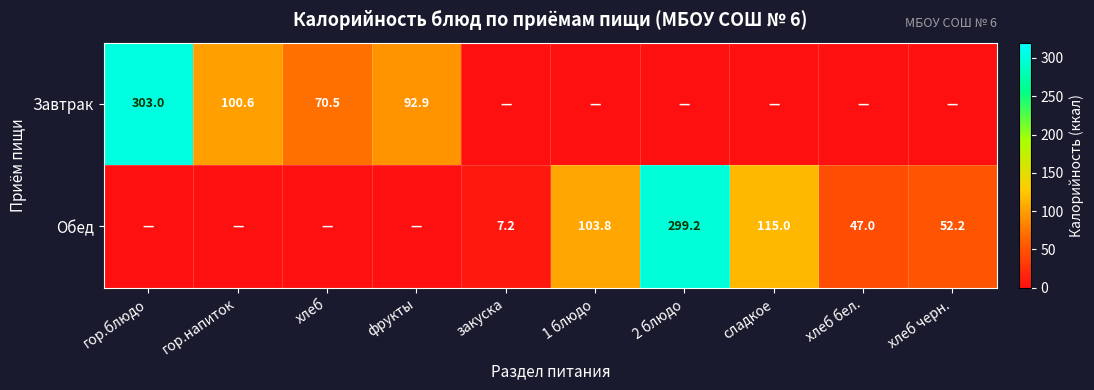

The Обед series shows 7.2 at закуска. True or false?

True